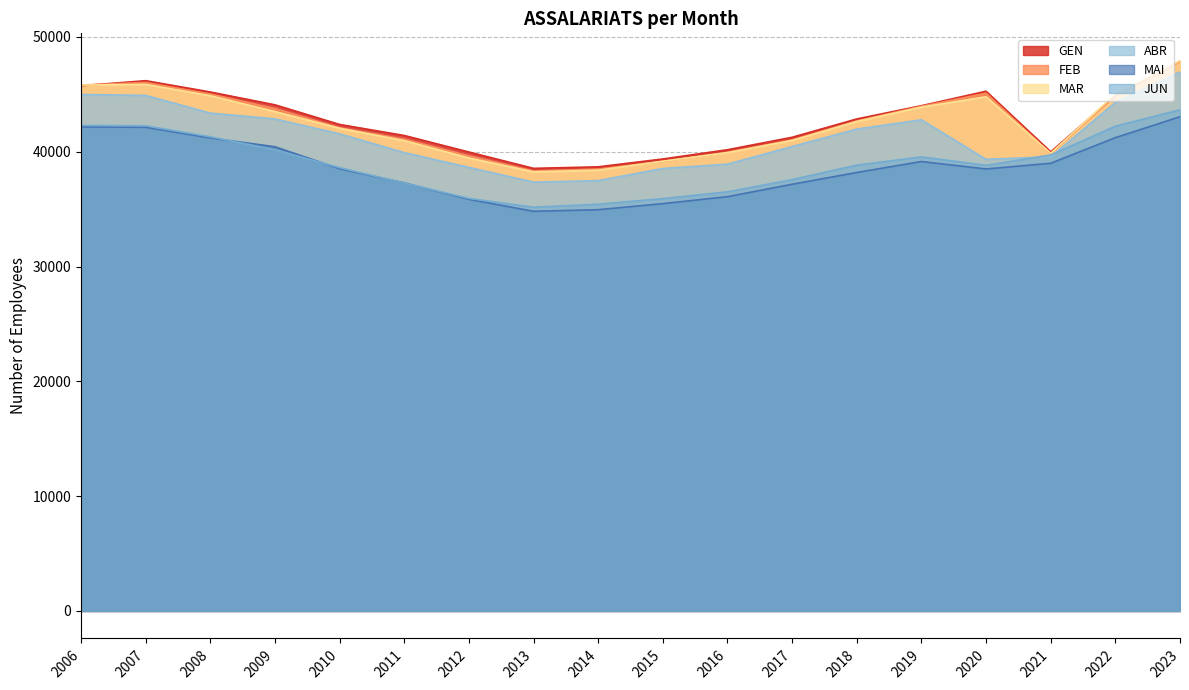

What is the difference between the highest and lowest values at 2017?

4094